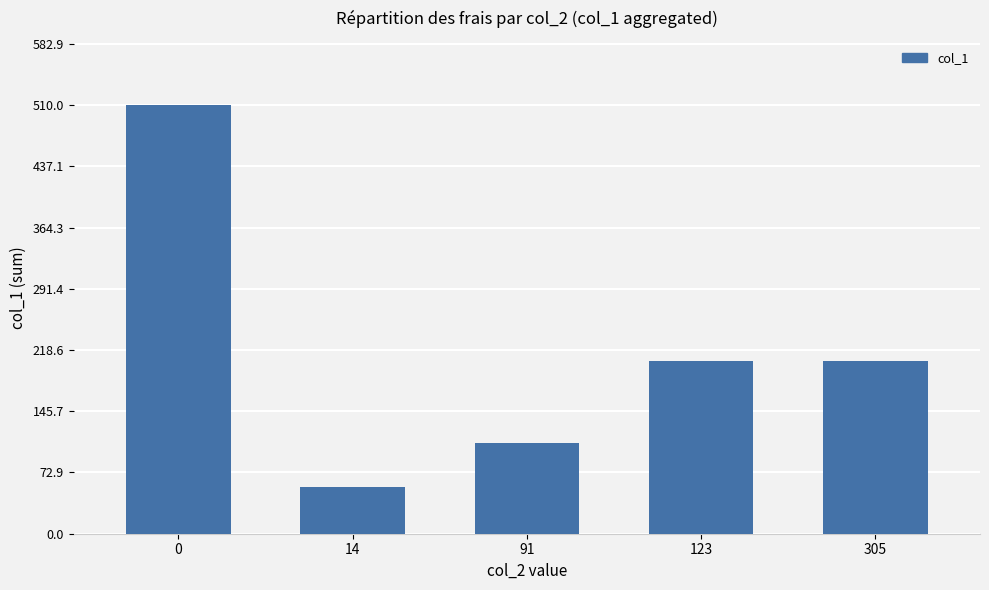

Approximately how many times larger is the value at 91 compared to 14?

1.9